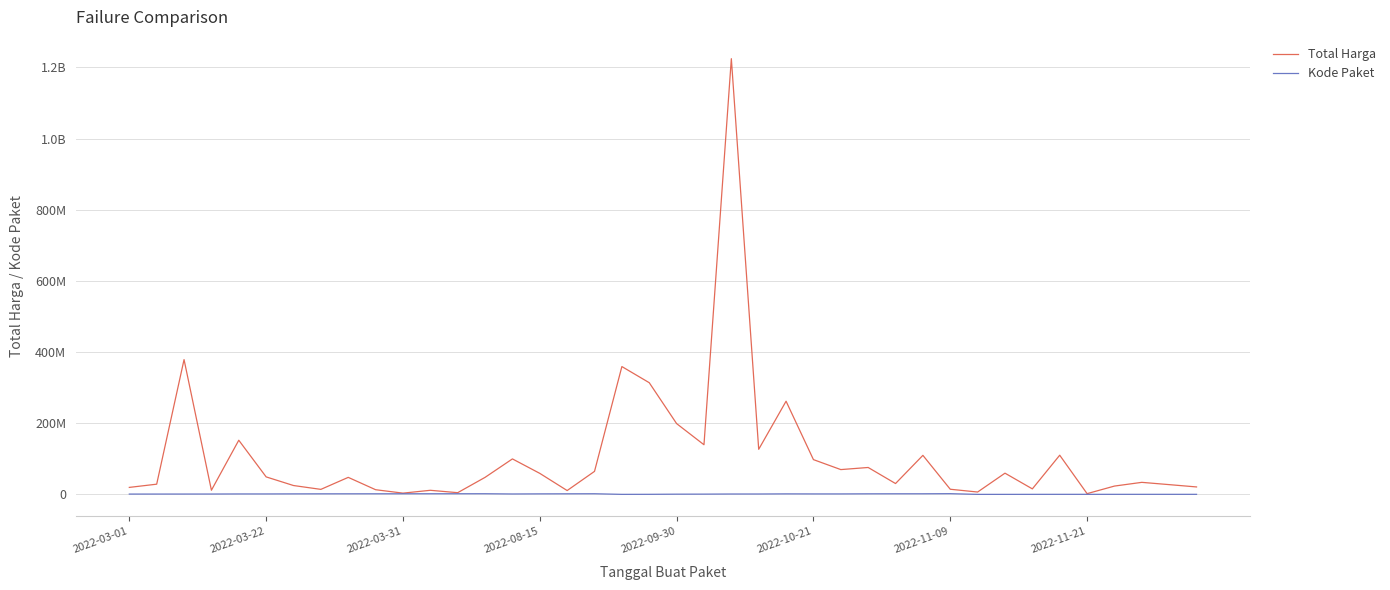

What are all the series names shown in the legend?

Total Harga, Kode Paket